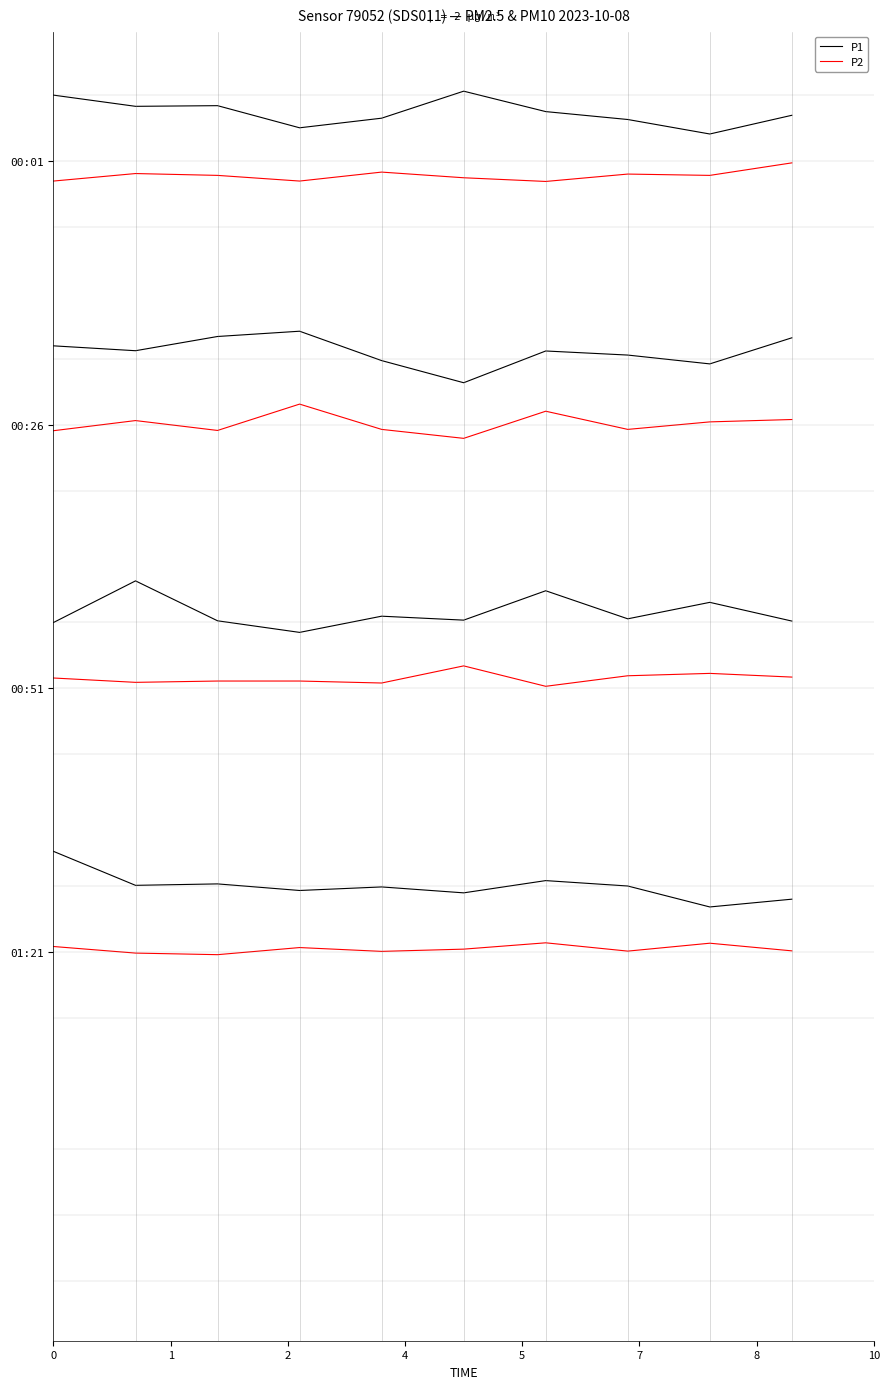

At 9, list the series in order from largest to smallest.

P1, P2